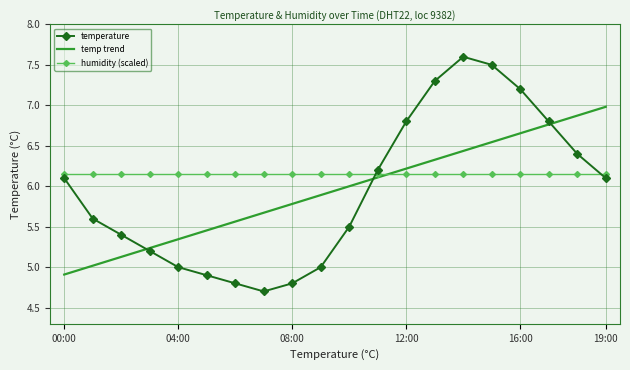

What is the minimum value for temp trend?

4.9